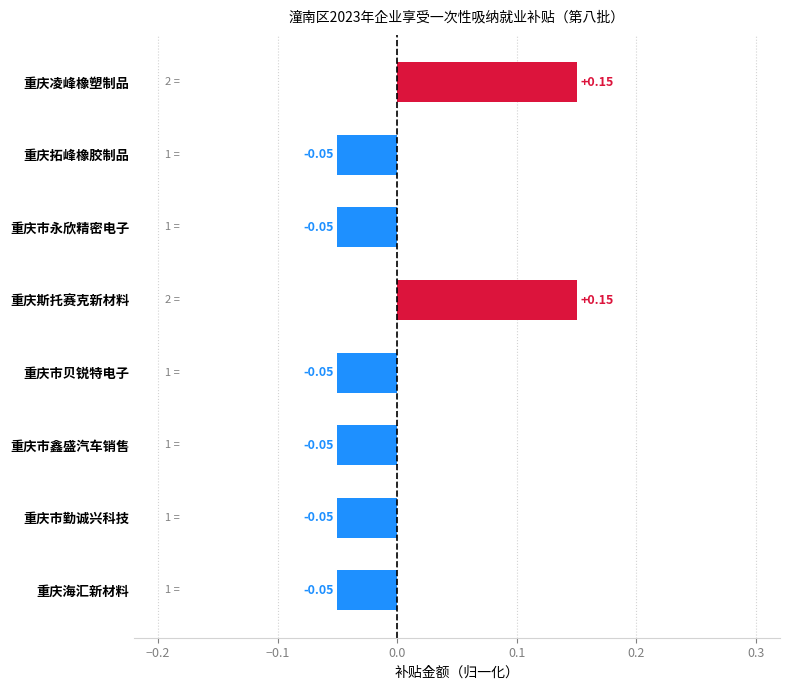

Which has a higher value, 重庆凌峰橡塑制品 or 重庆市贝锐特电子?

重庆凌峰橡塑制品